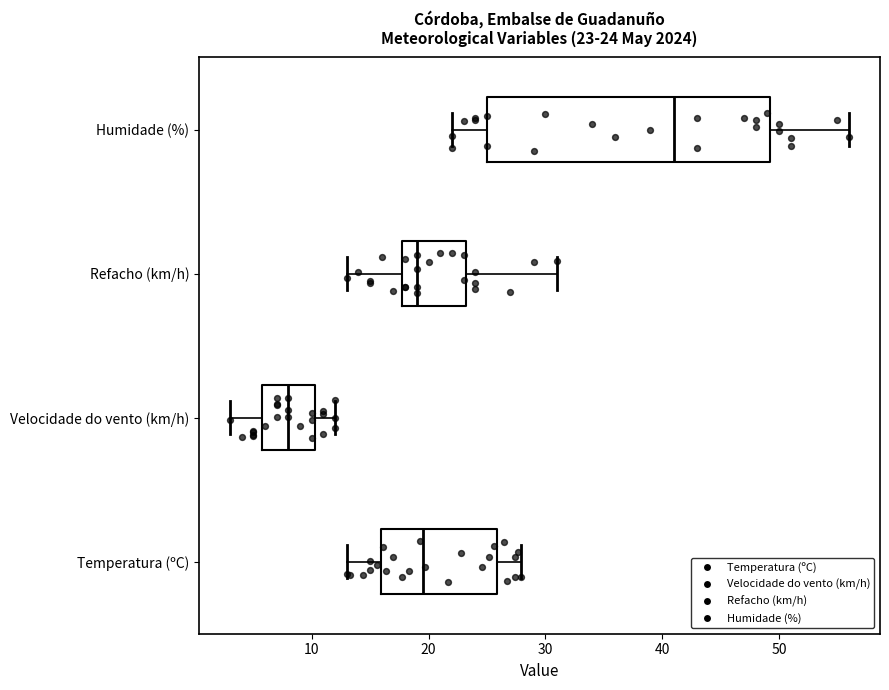

Comparing the boxes themselves (not the whiskers), which one is the widest?

Humidade (%)